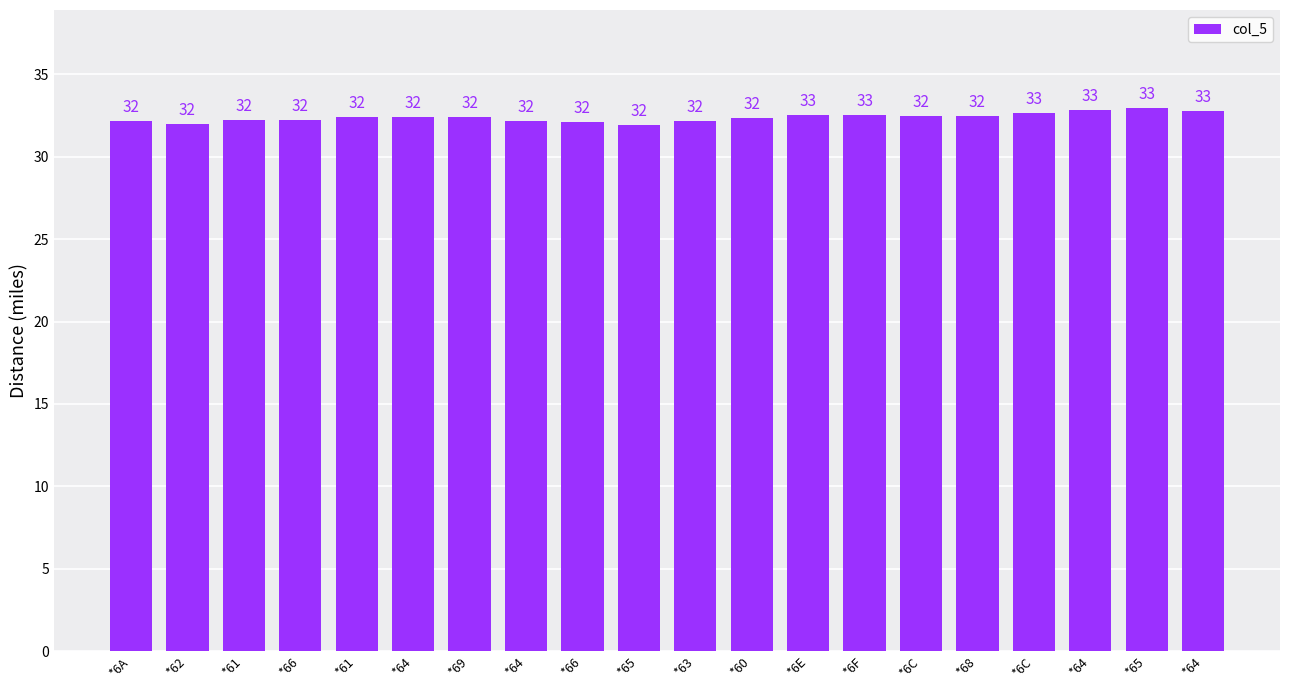

What is the label of the 12th bar from the right?

*66